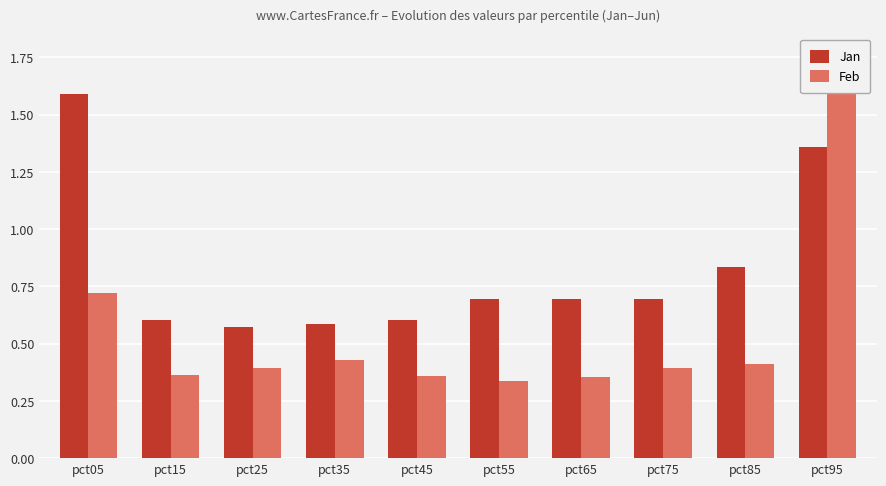

What is the difference between the maximum and minimum values in the Feb series?

1.4